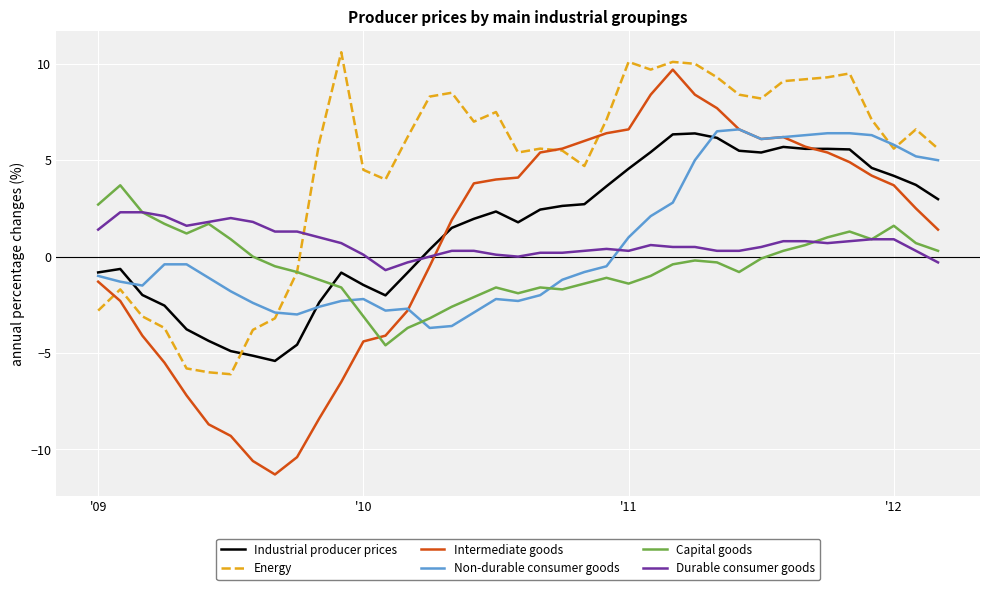

What is the greatest value displayed?

10.6